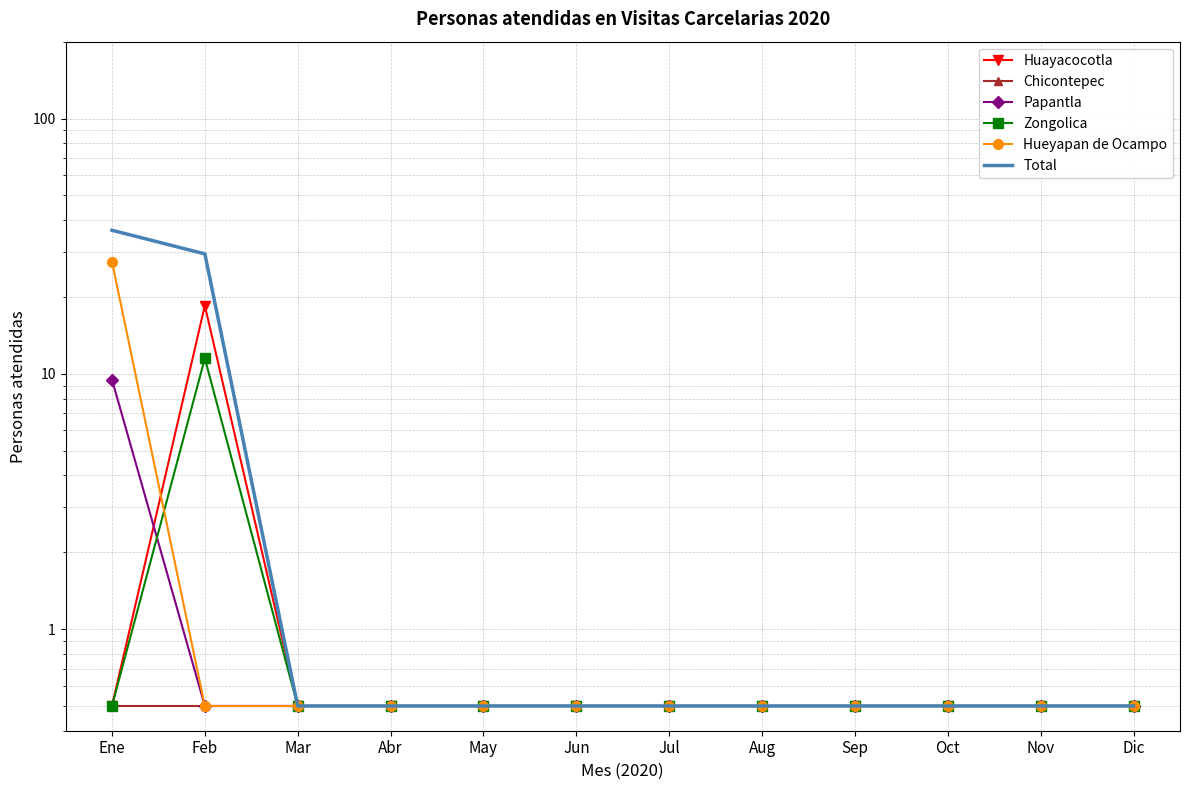

Rank the series at Jul from lowest to highest value.

Huayacocotla, Chicontepec, Papantla, Zongolica, Hueyapan de Ocampo, Total